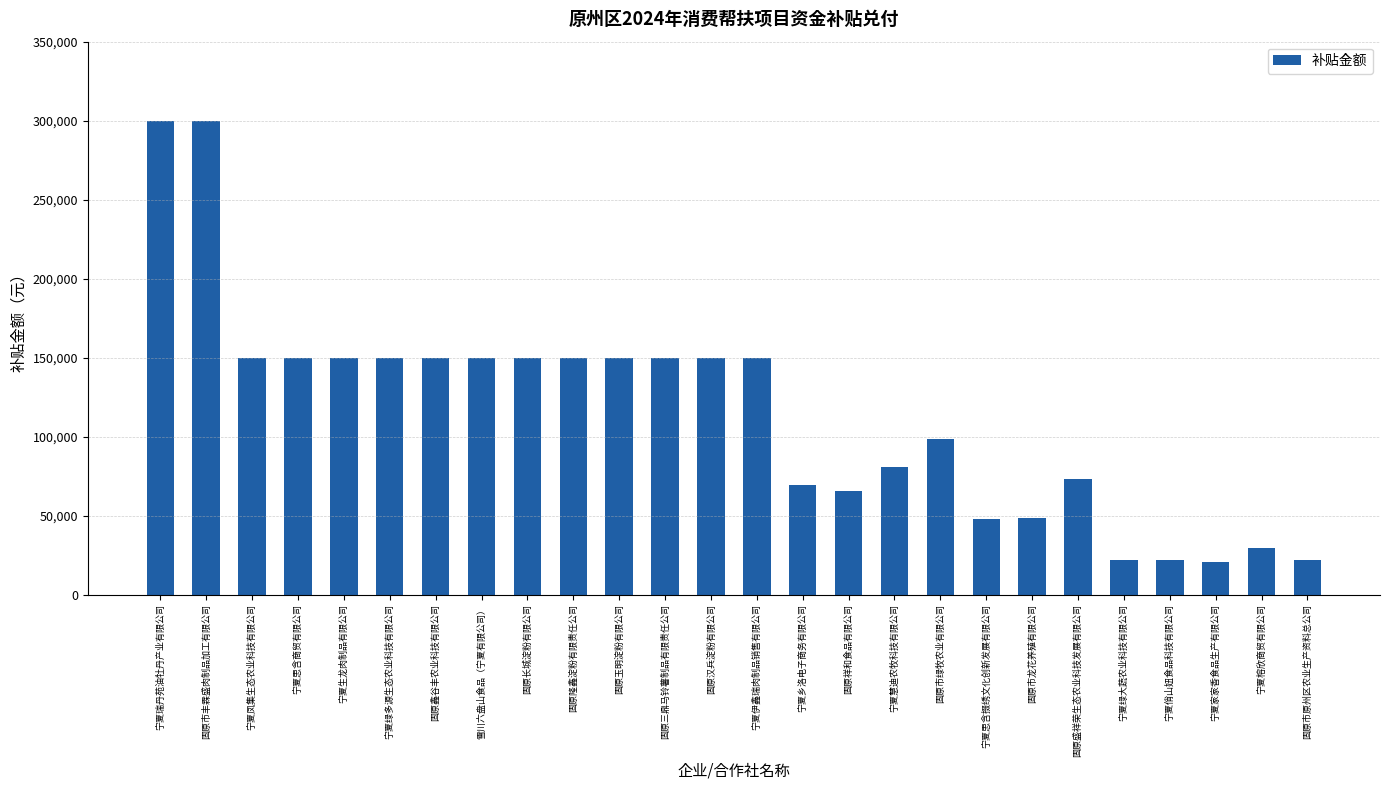

What is the sum of the values at 固原鑫谷丰农业科技有限公司 and 固原市丰霖盛肉制品加工有限公司?

450000